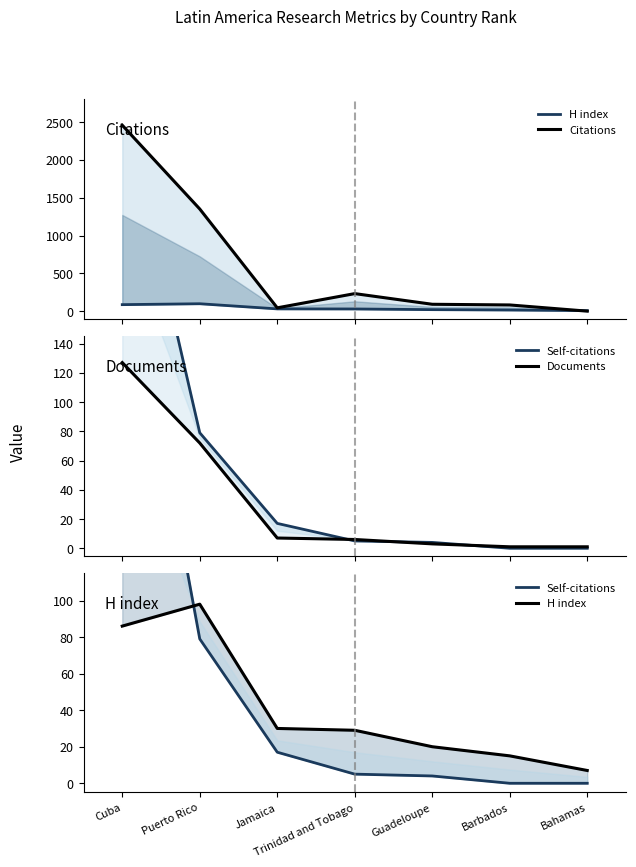

How many data points in Citations are above 91?

3